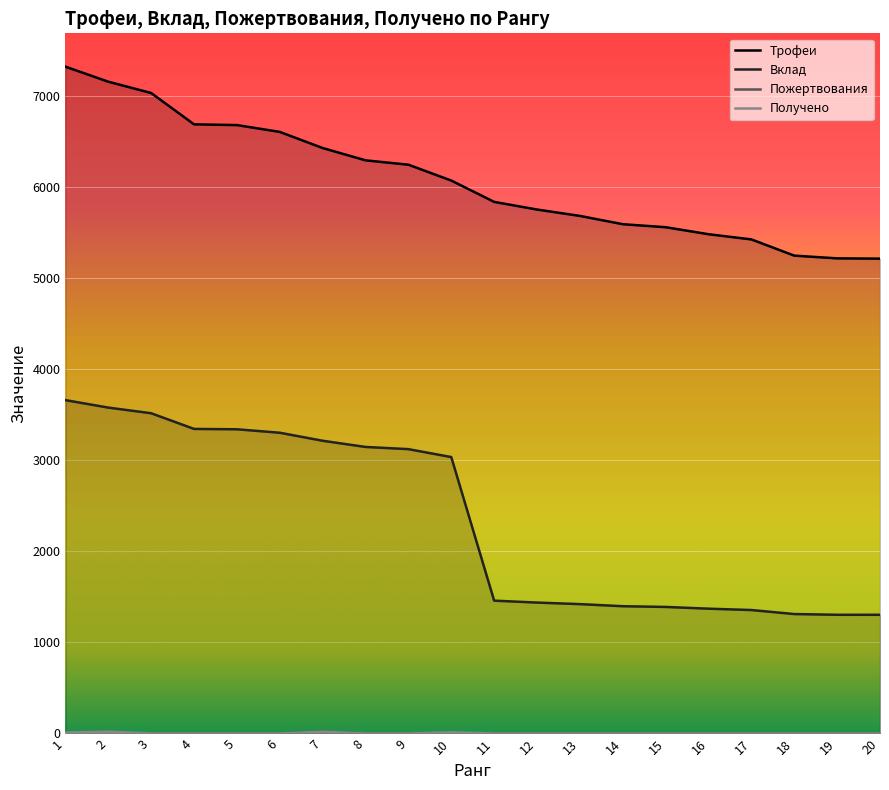

The value of Получено at 18 is 10. True or false?

False